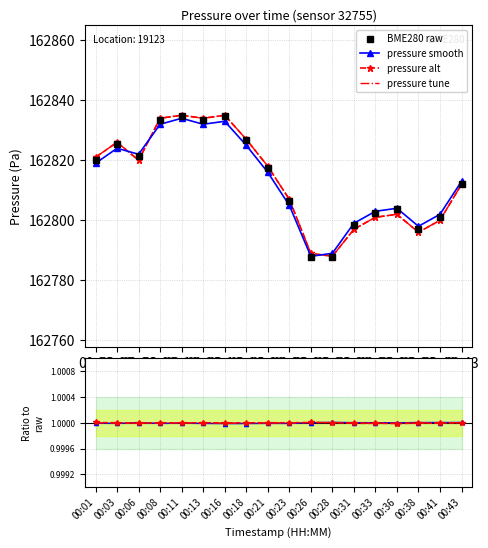

What is the value of the pressure_alt point at the 2nd from the left?

162826.0